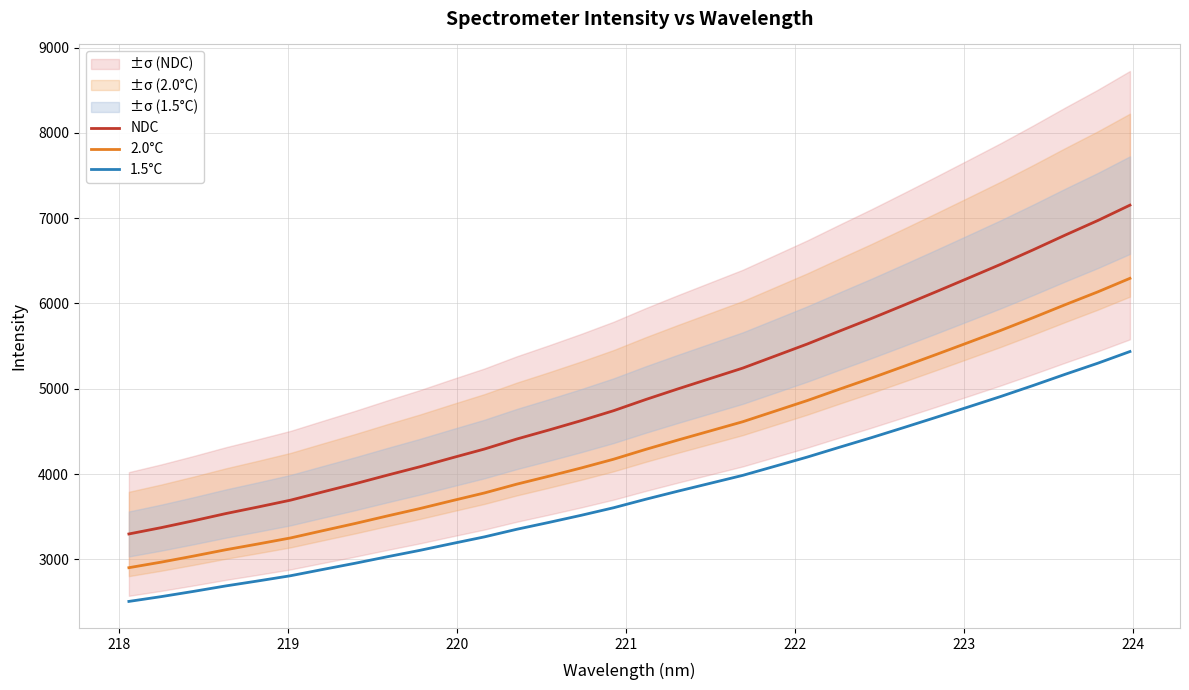

True or false: NDC and 2.0°C cross at least once.

False